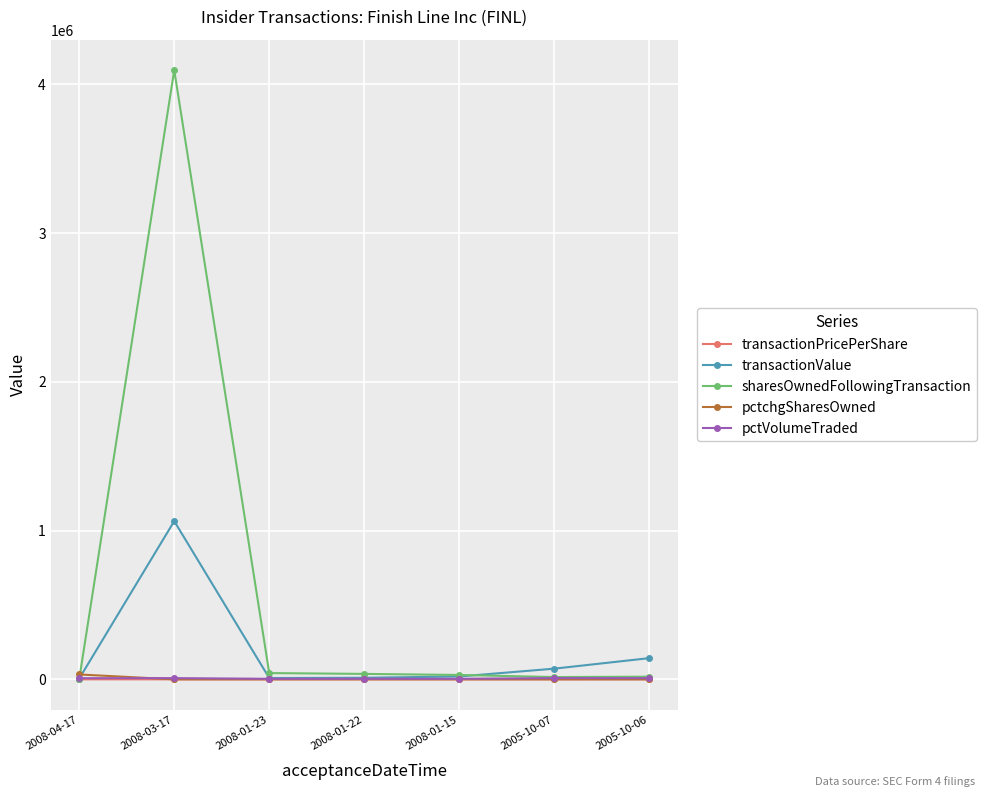

What is the label of the 3rd point from the left?

2008-01-23